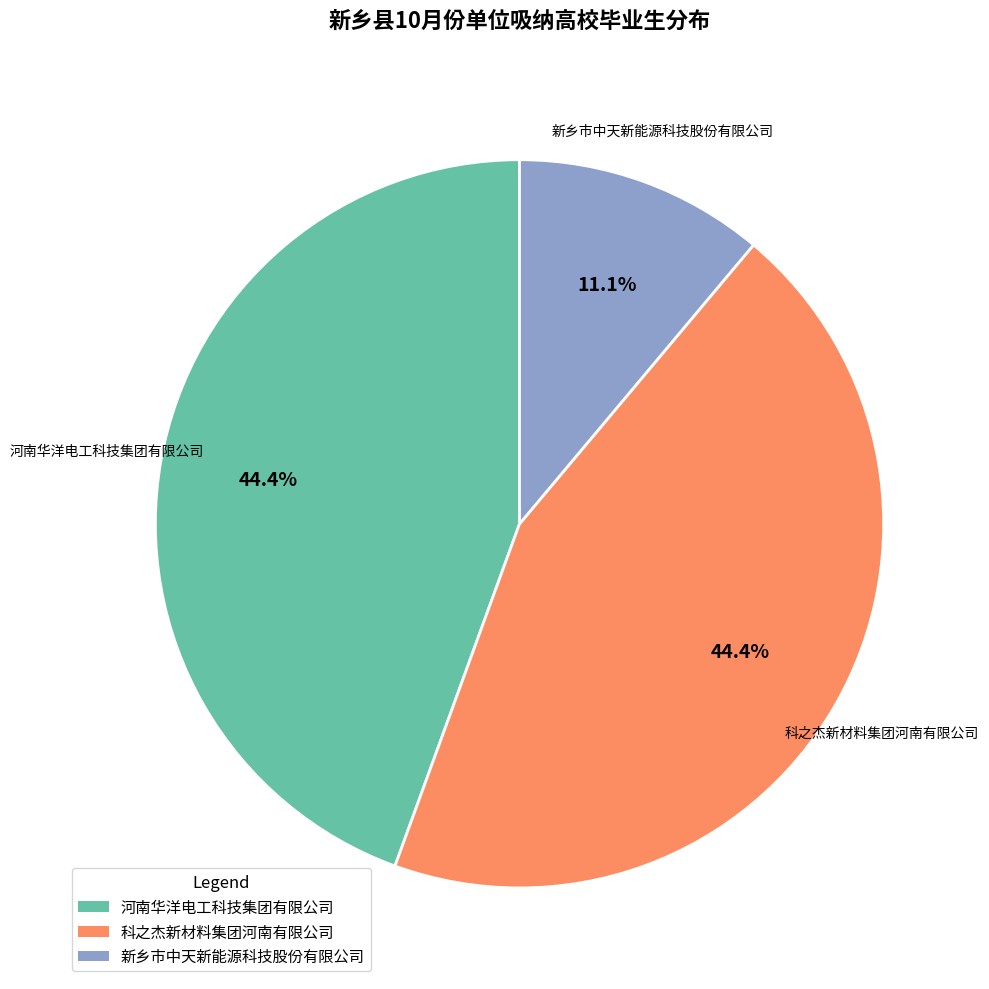

Does any single category account for the majority?

No